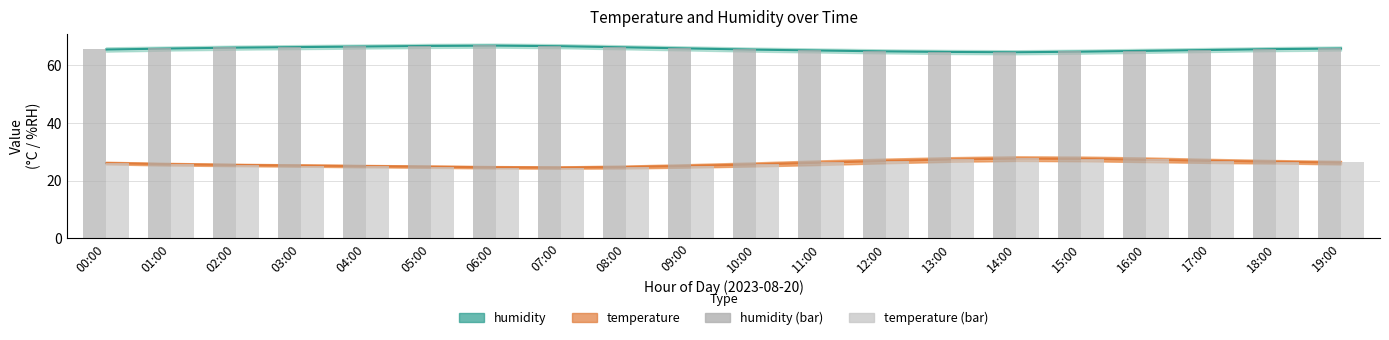

What is the difference between the highest and lowest values at 02:00?

40.8